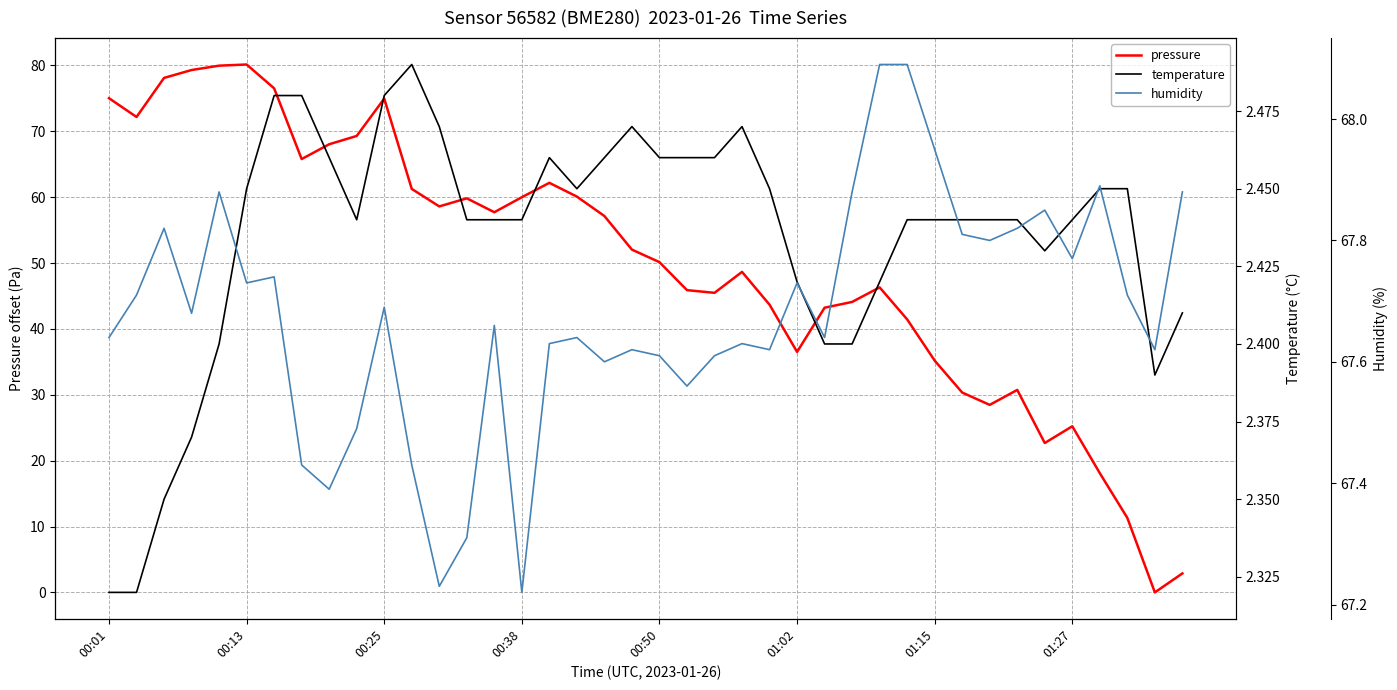

List the series in order of their overall mean, lowest first.

temperature, pressure, humidity